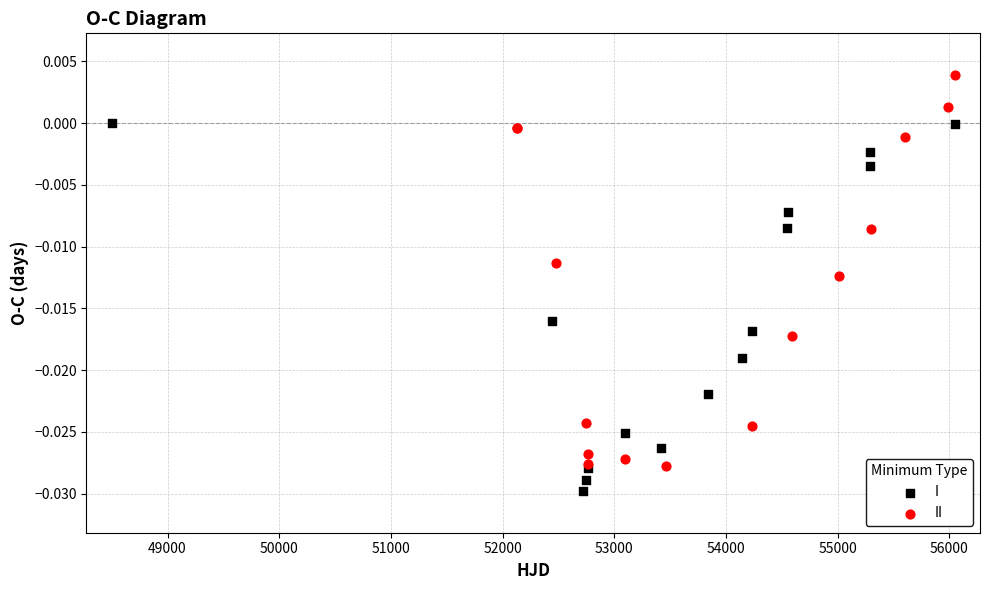

Which series has the largest Y range (max minus min)?

II